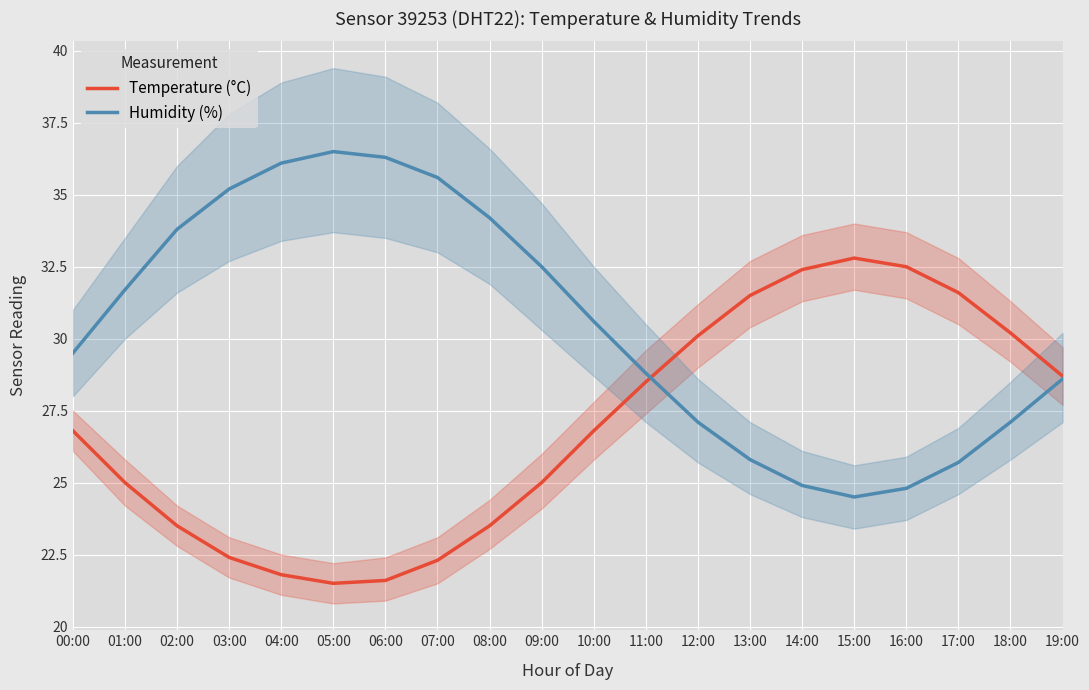

How many intersections are there between Humidity (%) and Temperature (°C)?

1